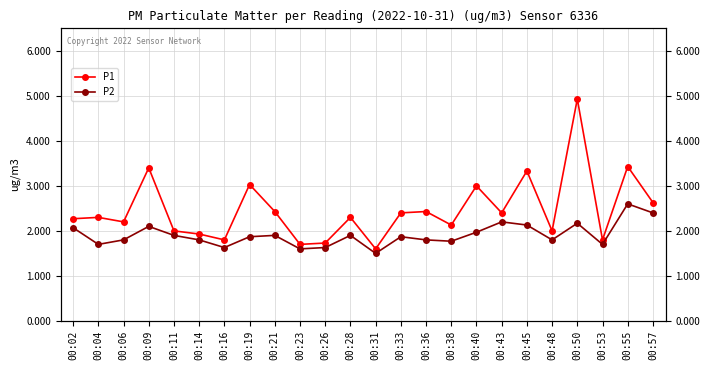

What value does the P2 series have at 00:04?

1.7